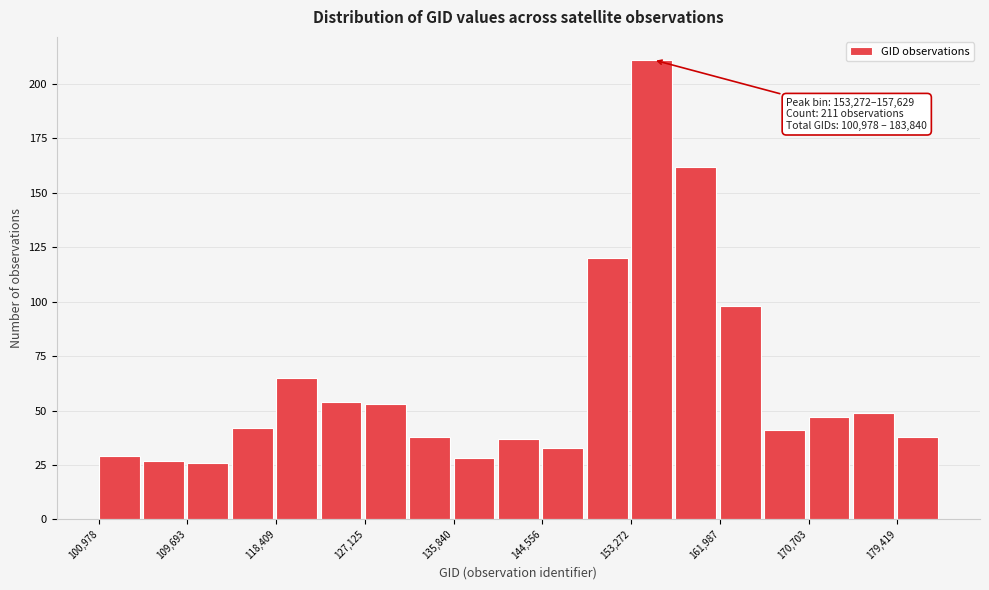

Which range on the x-axis has the tallest bar?

153000 to 158000